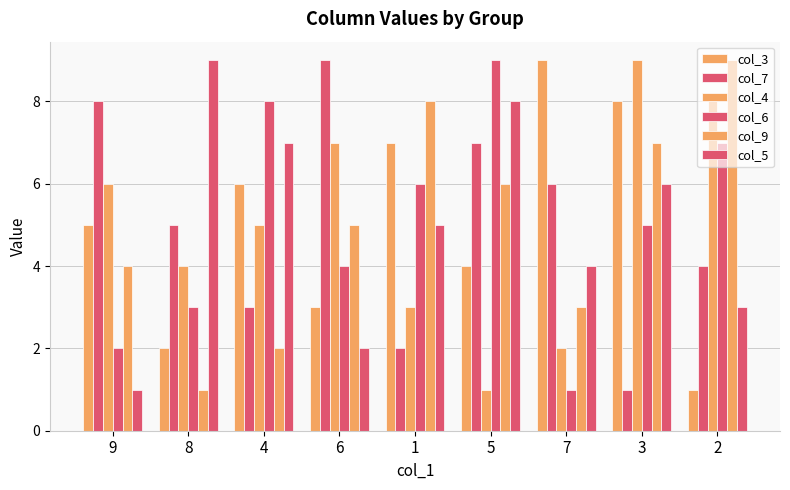

Count the number of data series in this chart.

6